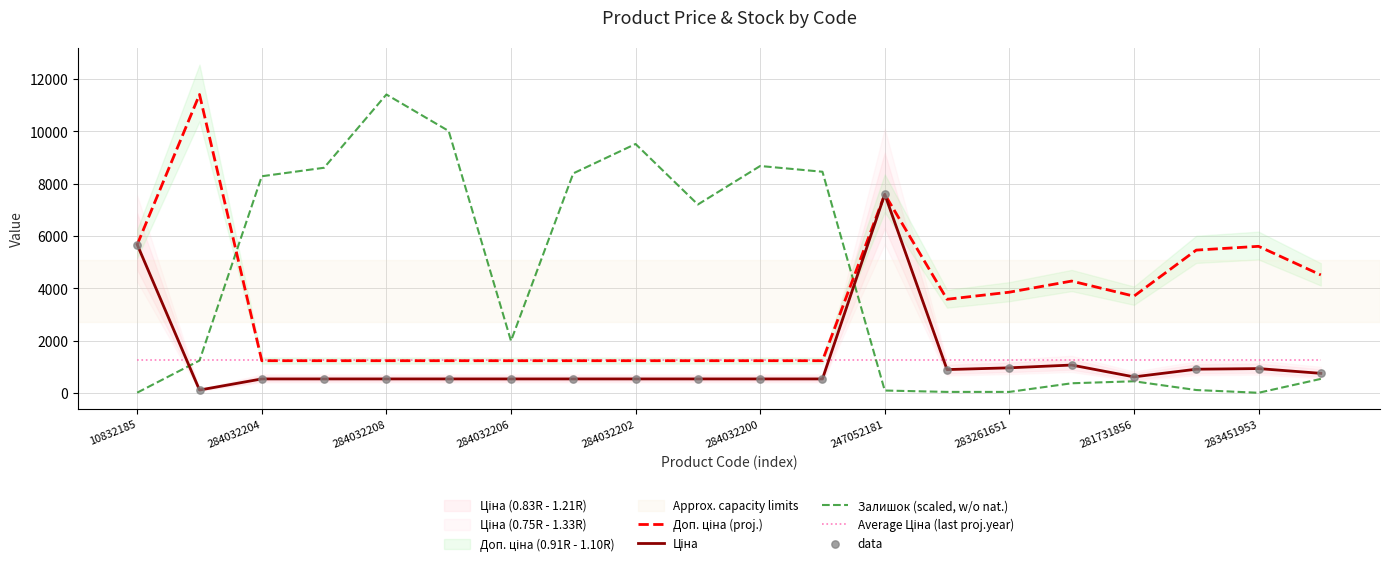

True or false: Залишок (scaled, w/o nat.) has a value of 6255.6 at 284032208.

False